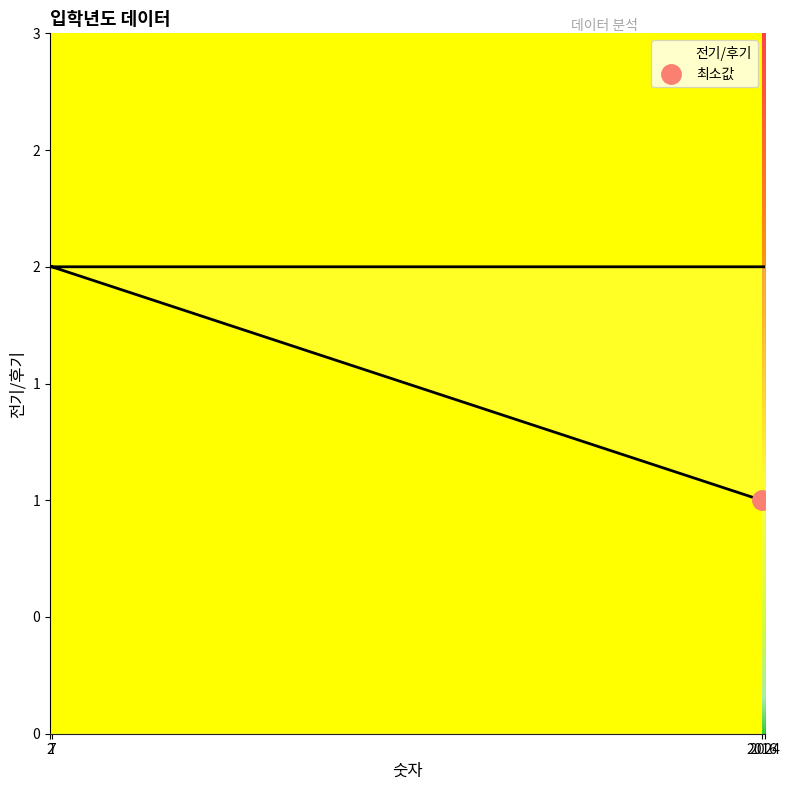

What is the label of the 3rd point from the right?

7